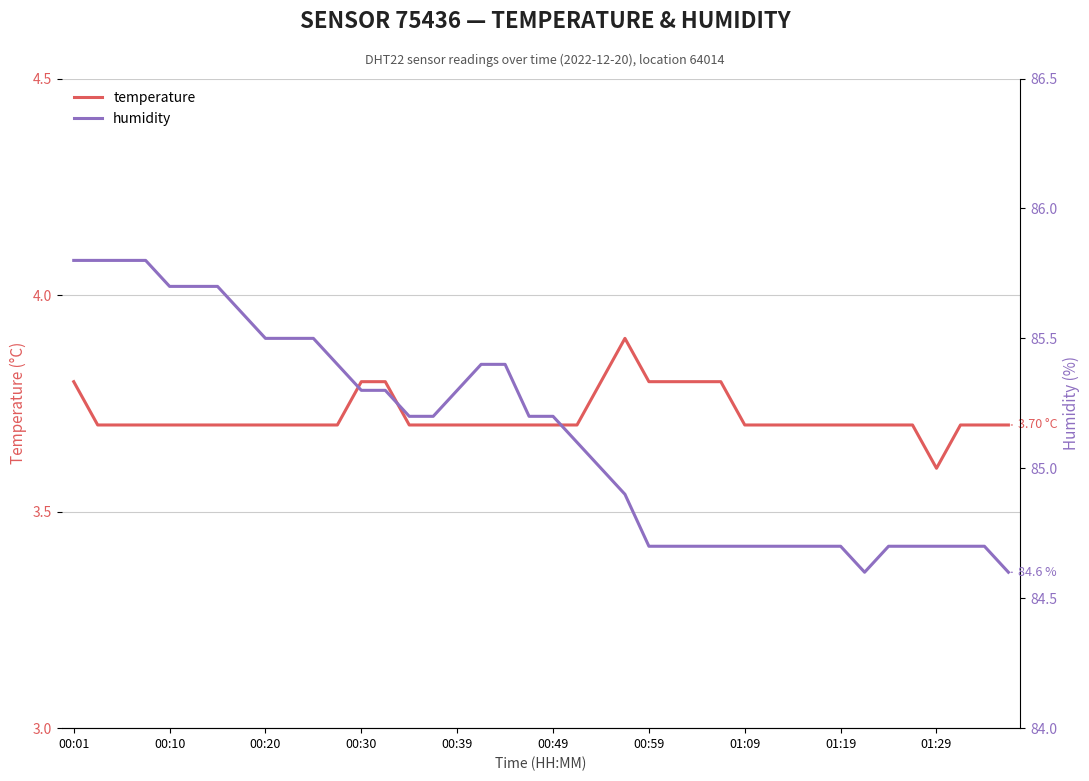

Rank the series at 15 from lowest to highest value.

temperature, humidity